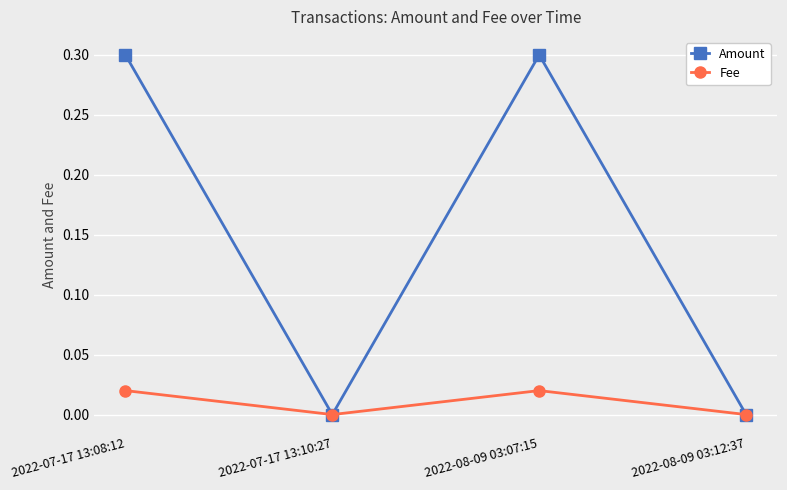

The Fee series shows 0.0 at 2022-07-17 13:08:12. True or false?

True